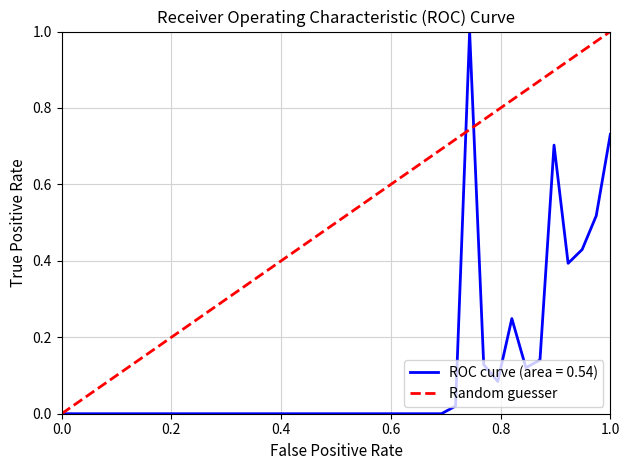

List the series in order of their overall mean, highest first.

Random guesser, ROC curve (area = 0.54)